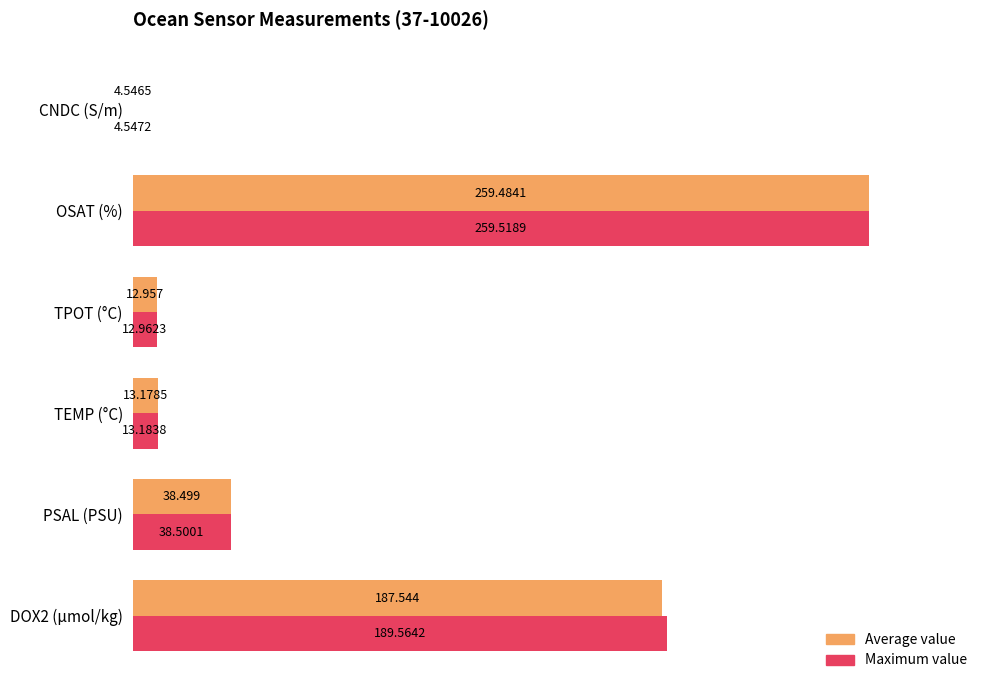

What are all the series names shown in the legend?

Average value, Maximum value